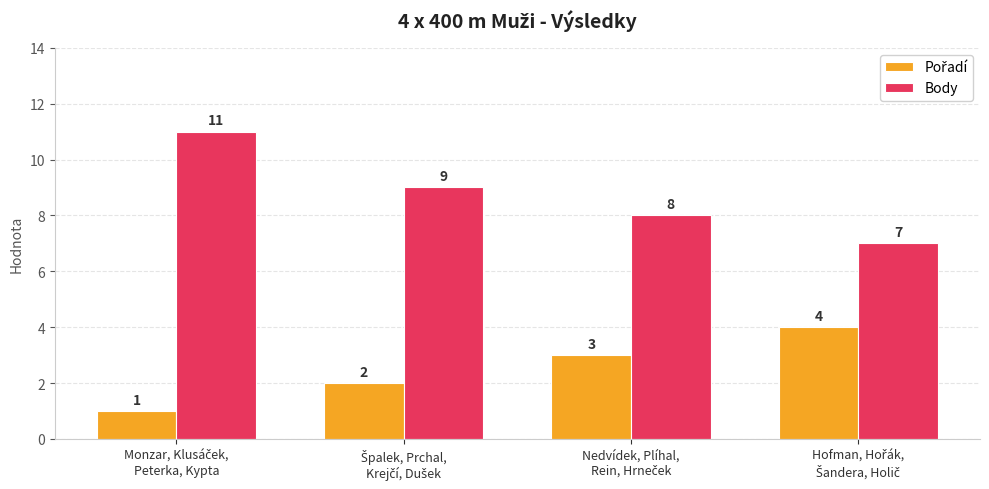

Which series has the largest range (max minus min)?

Body